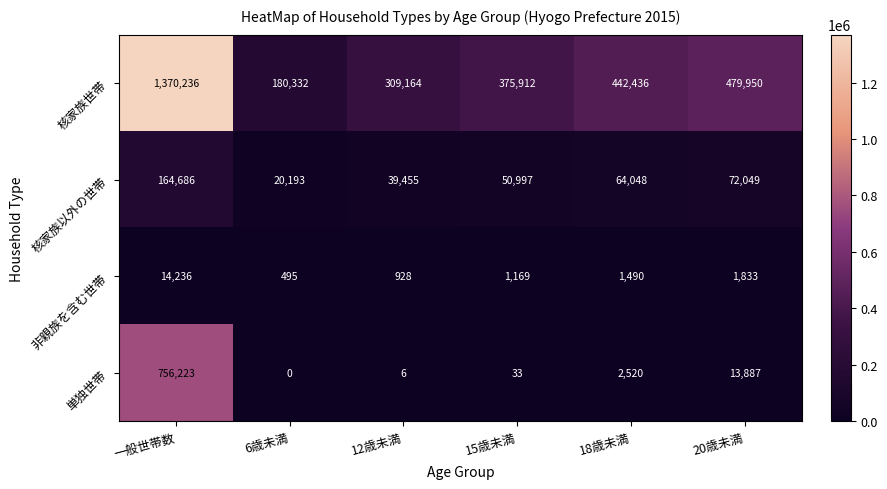

At 12歳未満, list the series in order from smallest to largest.

単独世帯, 非親族を含む世帯, 核家族以外の世帯, 核家族世帯